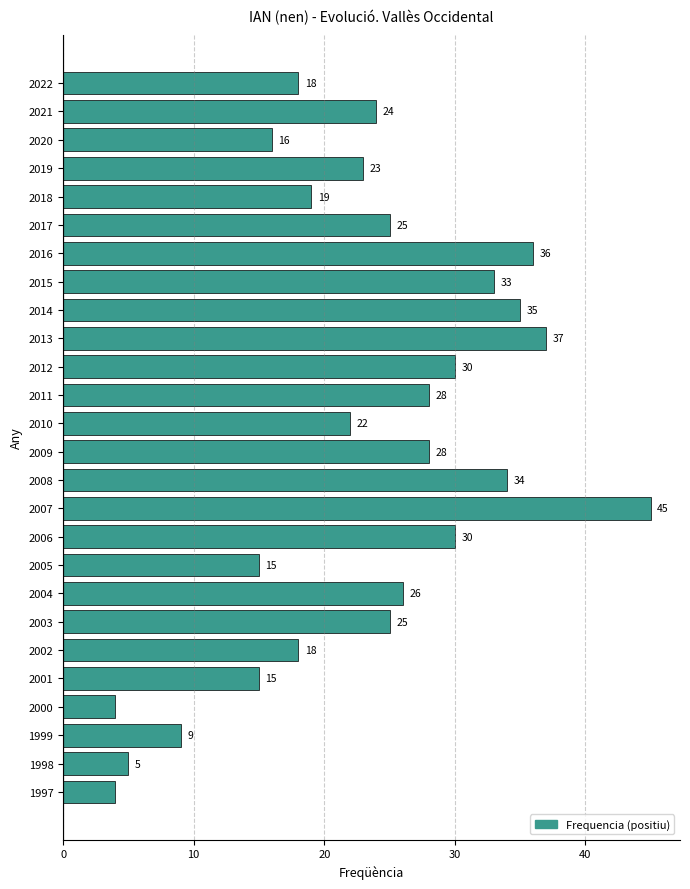

What is the smallest value displayed?

4